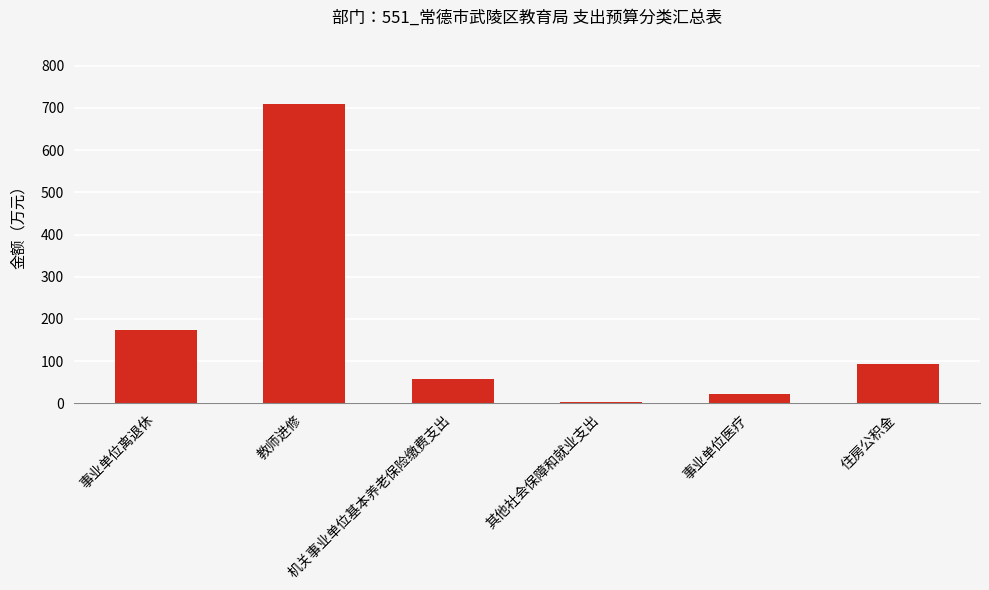

What position from the right is 事业单位离退休?

6